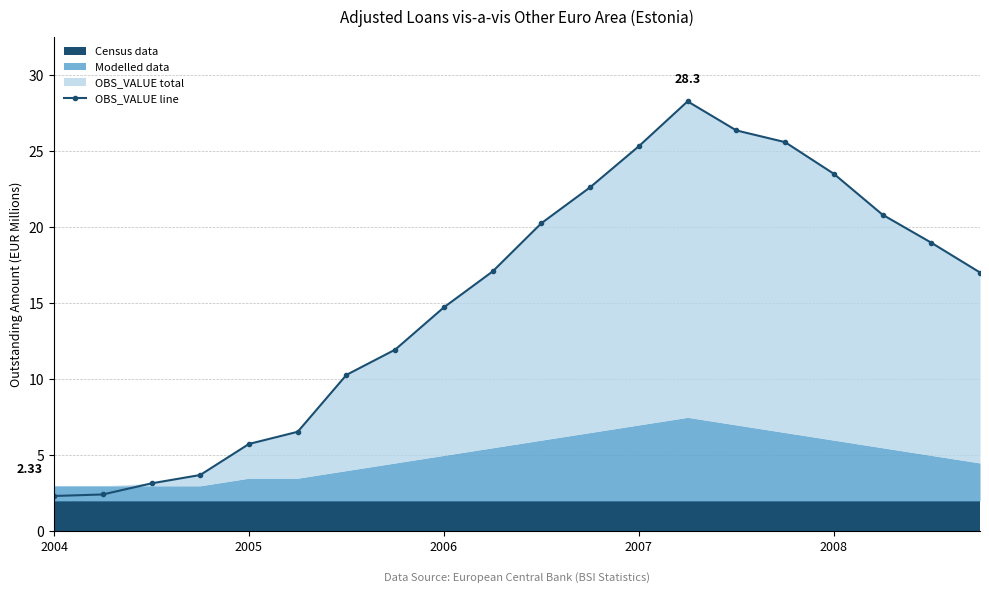

What is the difference between the second highest and second lowest values?

23.9